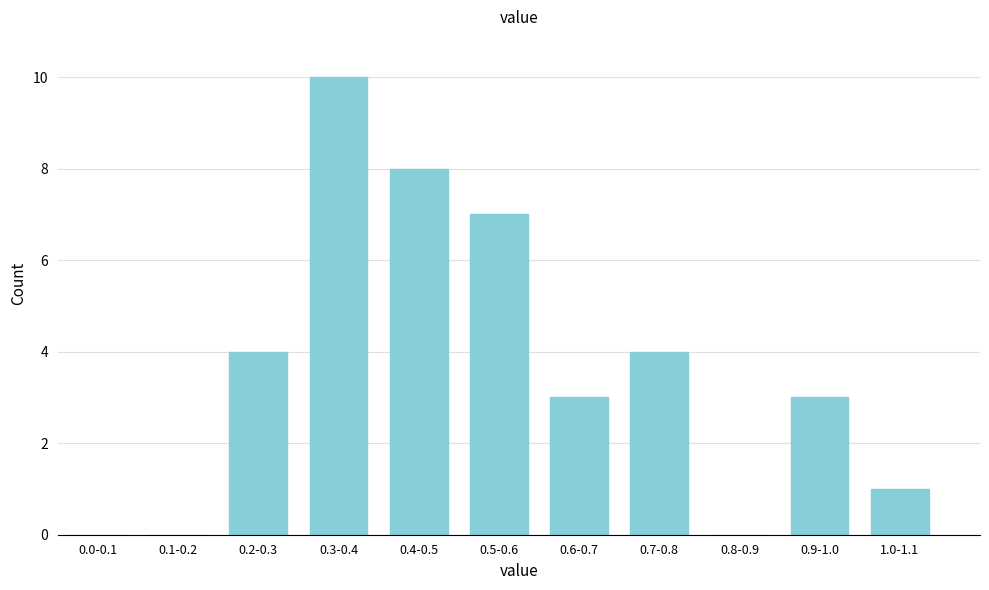

Reading left to right, extract all data points from this chart.

0.0-0.1=0	0.1-0.2=0	0.2-0.3=4	0.3-0.4=10	0.4-0.5=8	0.5-0.6=7	0.6-0.7=3	0.7-0.8=4	0.8-0.9=0	0.9-1.0=3	1.0-1.1=1